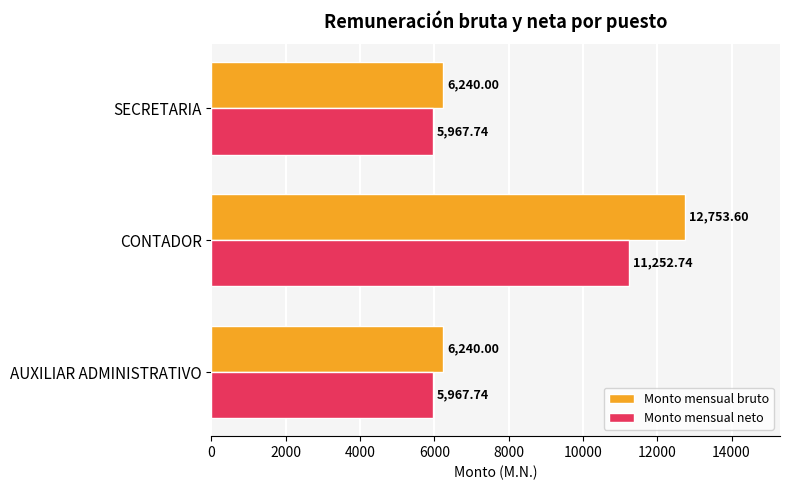

At CONTADOR, list the series in order from largest to smallest.

Monto mensual bruto, Monto mensual neto